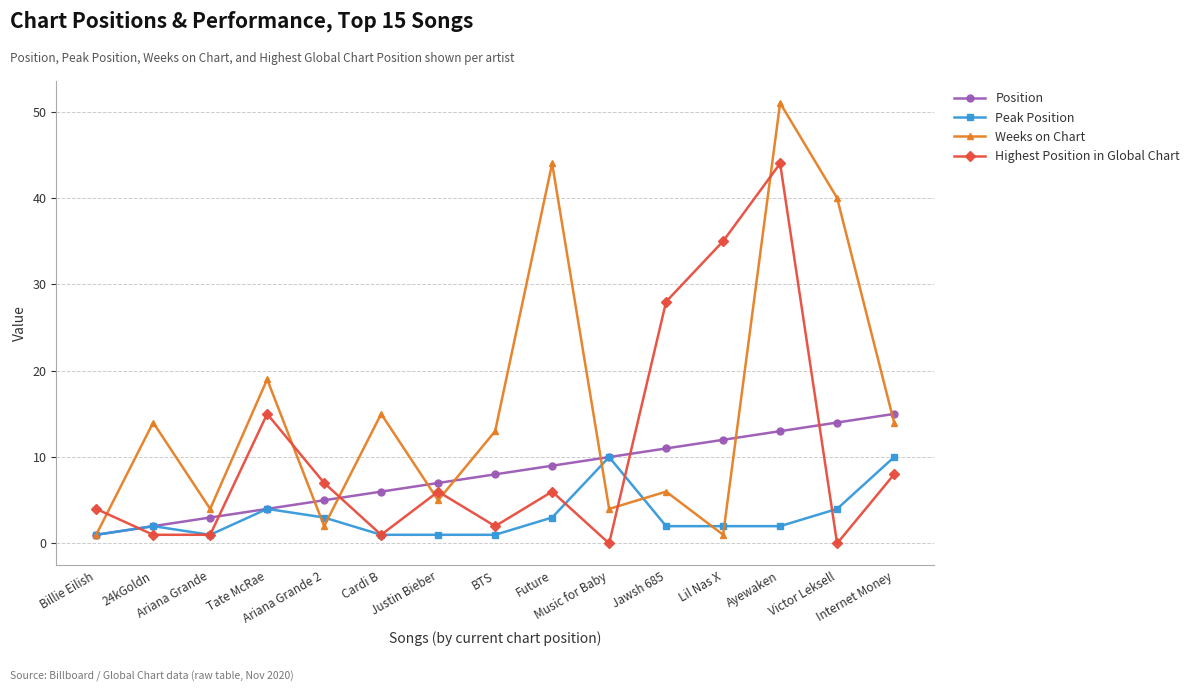

True or false: Peak Position has more than 1 points higher than both neighbors.

True